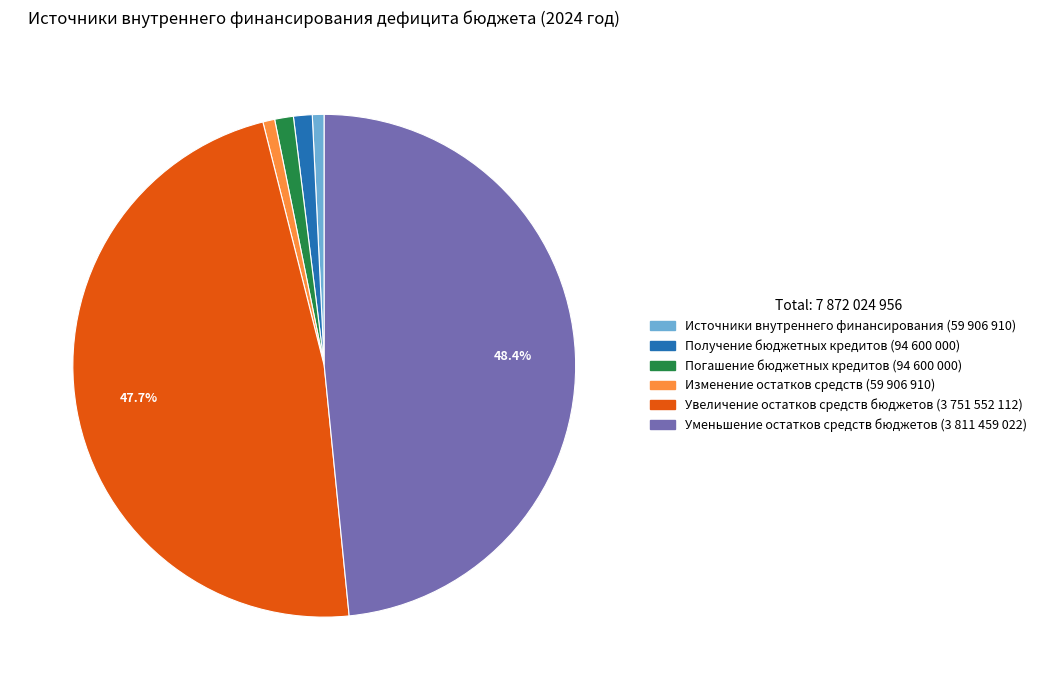

What percentage is the Источники внутреннего финансирования slice, to the nearest percent?

1%